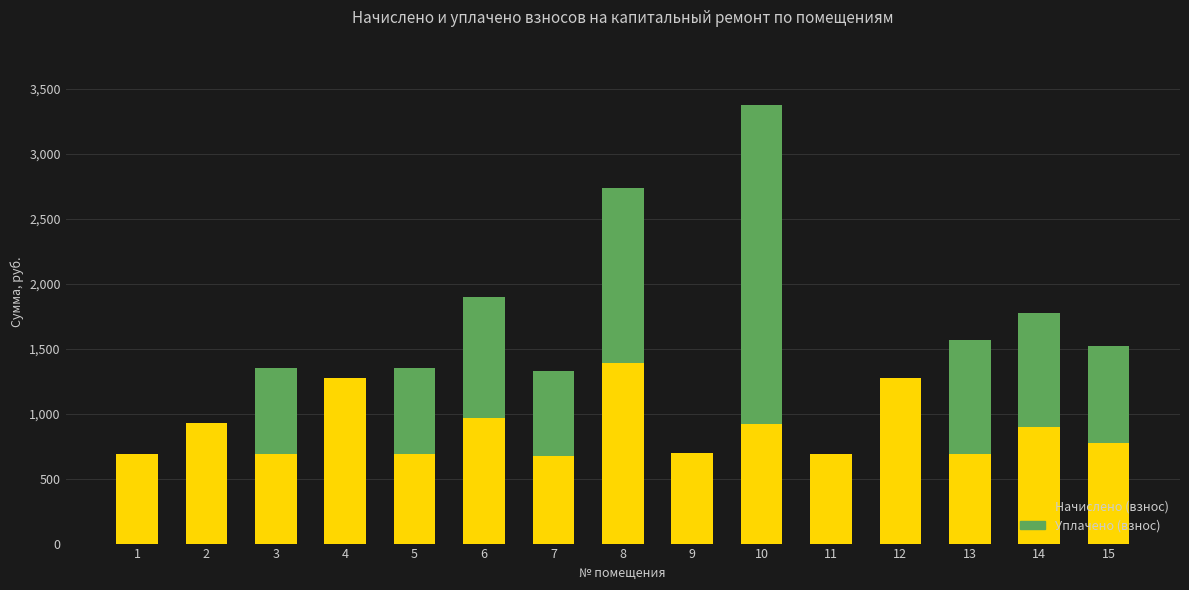

The Начислено (взнос) series shows 509.0 at 10. True or false?

False